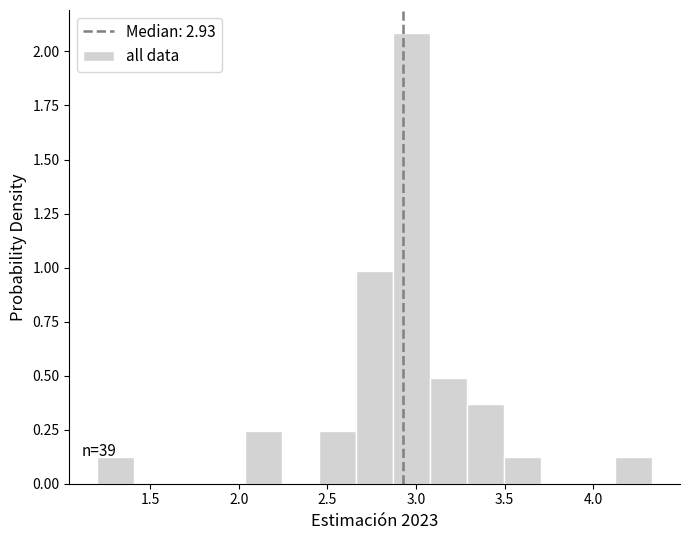

Over which range of the x-axis is the bar tallest?

2.85 to 3.10